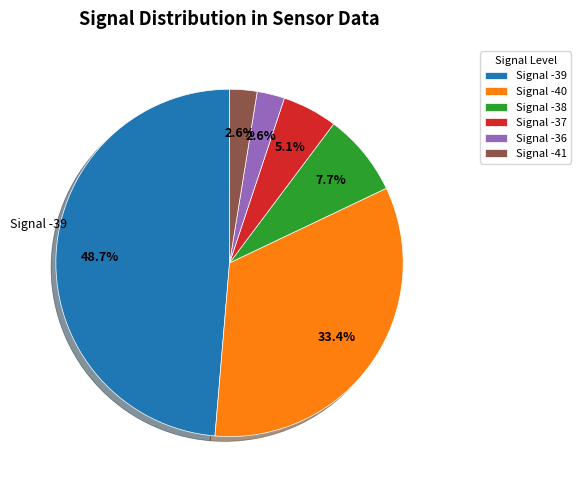

Which category has the biggest portion of the pie?

Signal -39